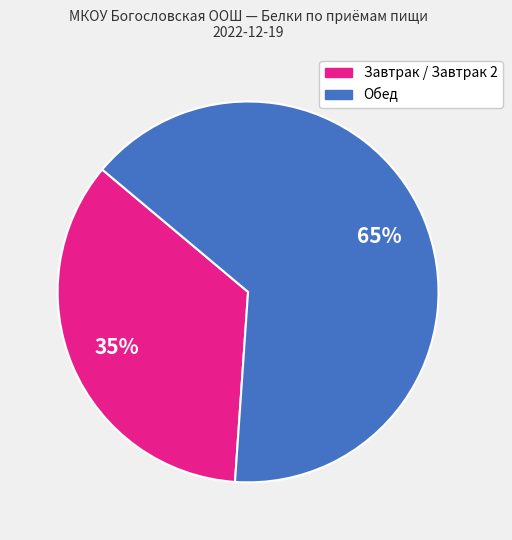

Does any single category account for the majority?

Yes